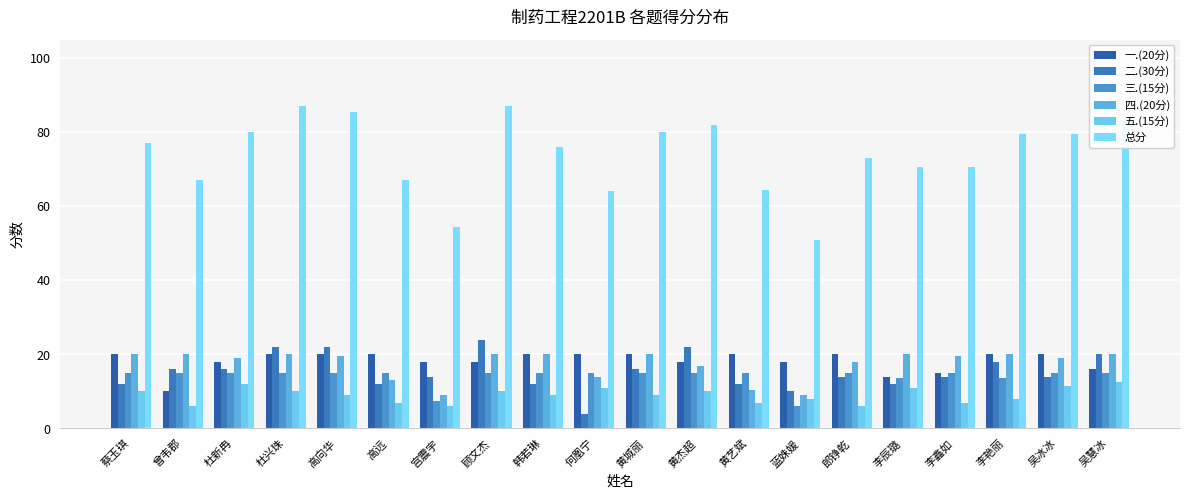

Between 何凰宁 and 黄杰超, which series saw the biggest shift?

二.(30分)